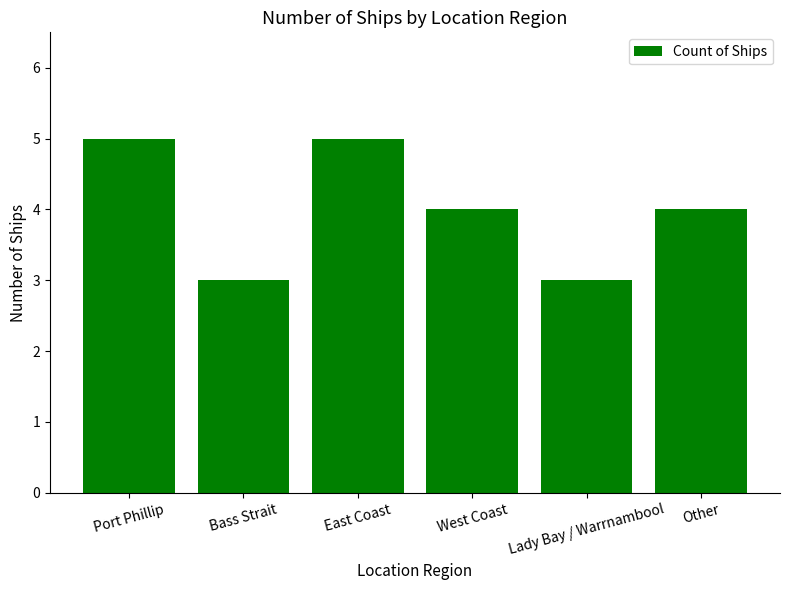

Read the value at East Coast.

5